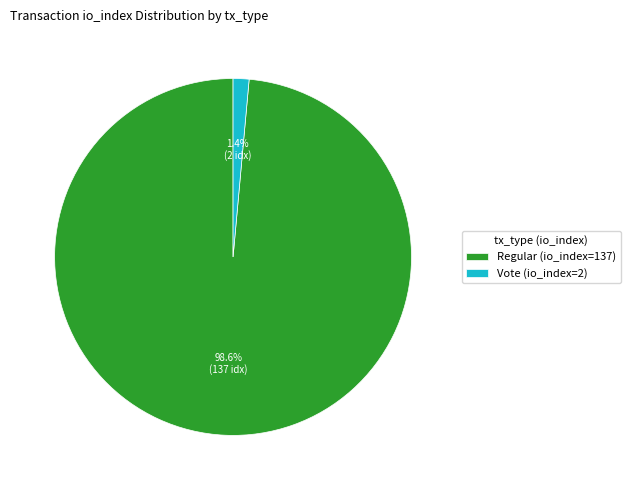

Is Vote (io_index=2) the majority of the pie?

No